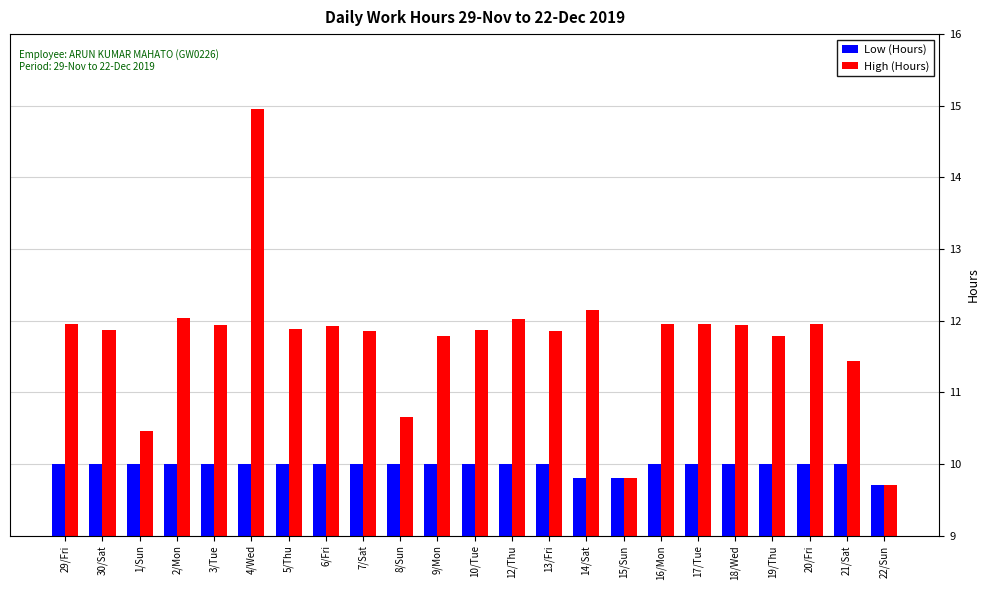

At which label does High (Hours) first exceed 11?

29/Fri